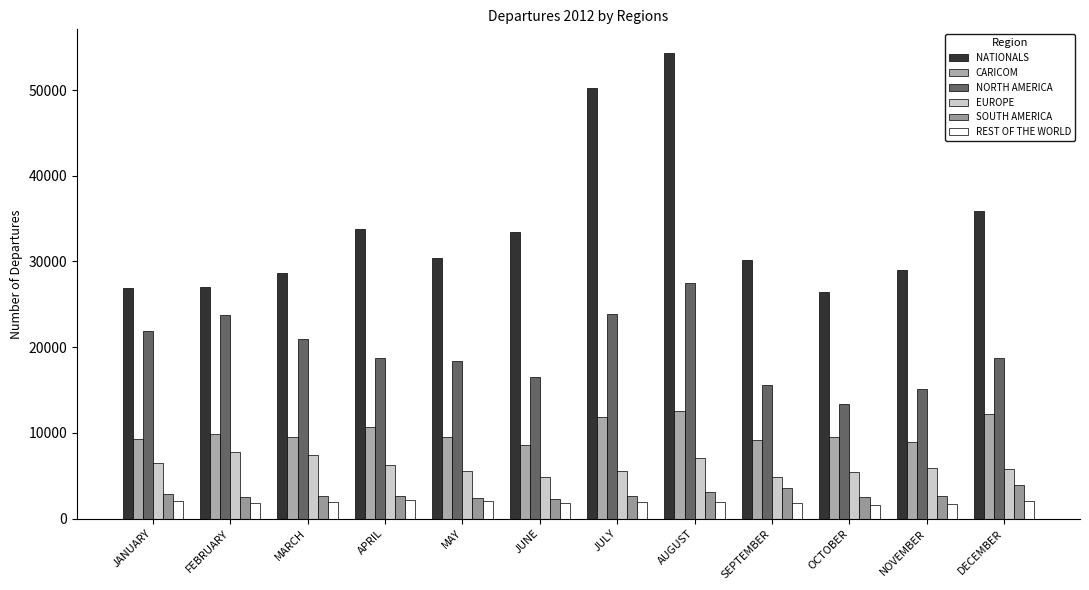

What are all the series names shown in the legend?

NATIONALS, CARICOM, NORTH AMERICA, EUROPE, SOUTH AMERICA, REST OF THE WORLD